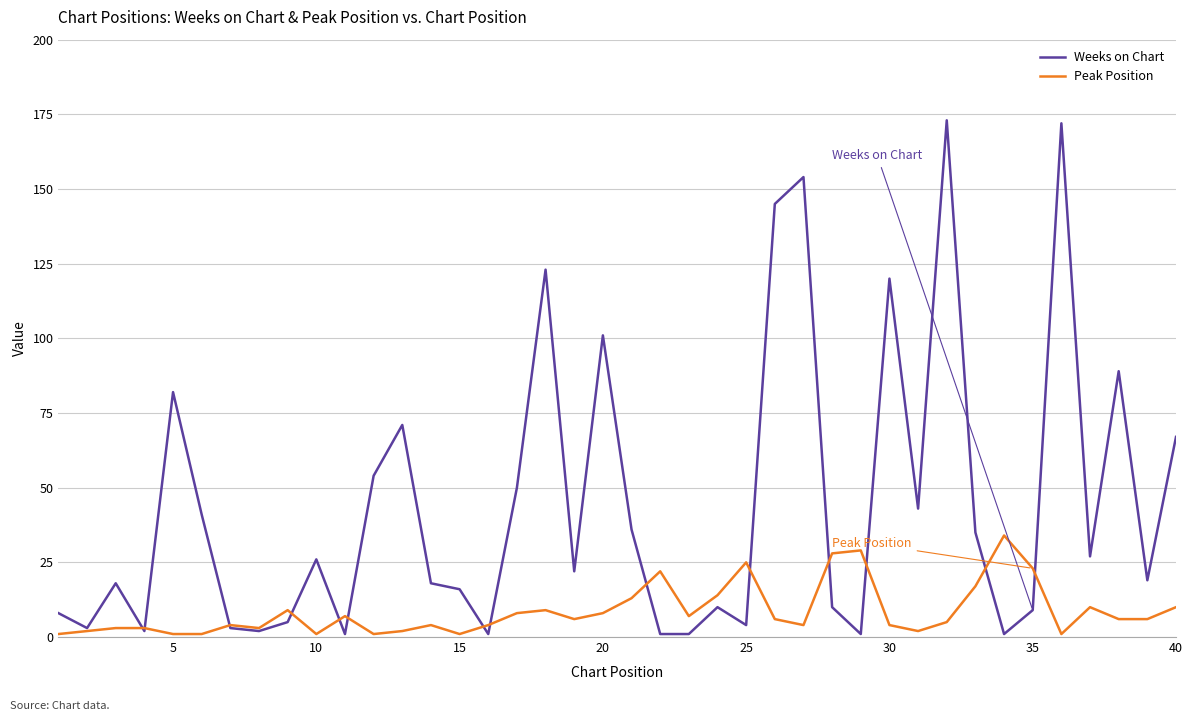

What is the difference between the second highest and minimum values in the Weeks on Chart series?

171